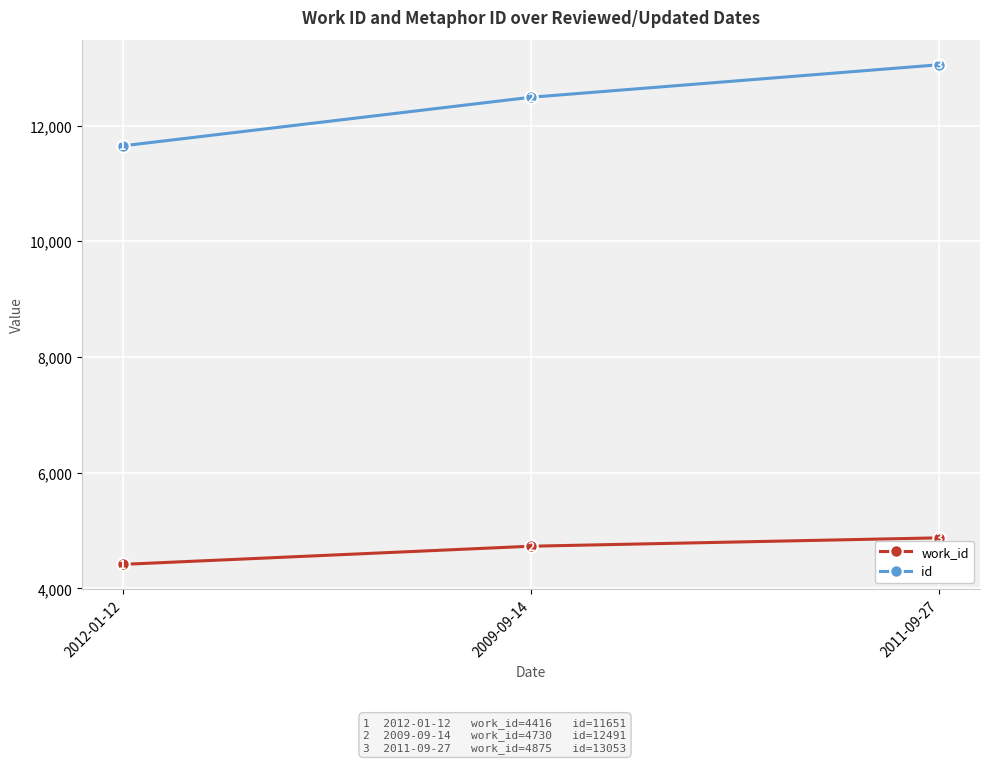

Which series has the largest range (max minus min)?

id